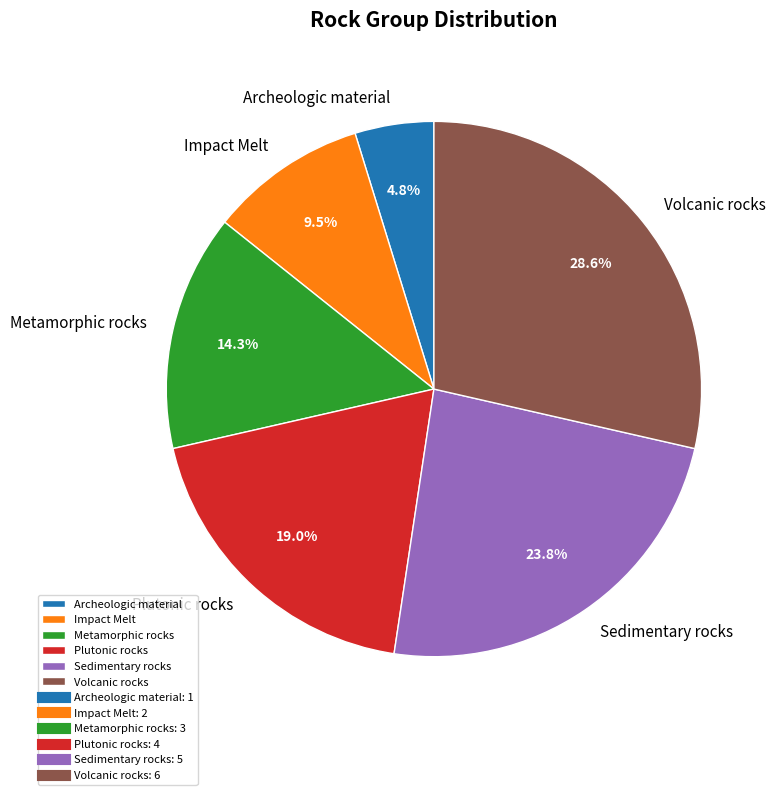

Is it true that Sedimentary rocks is 32% of the pie?

False